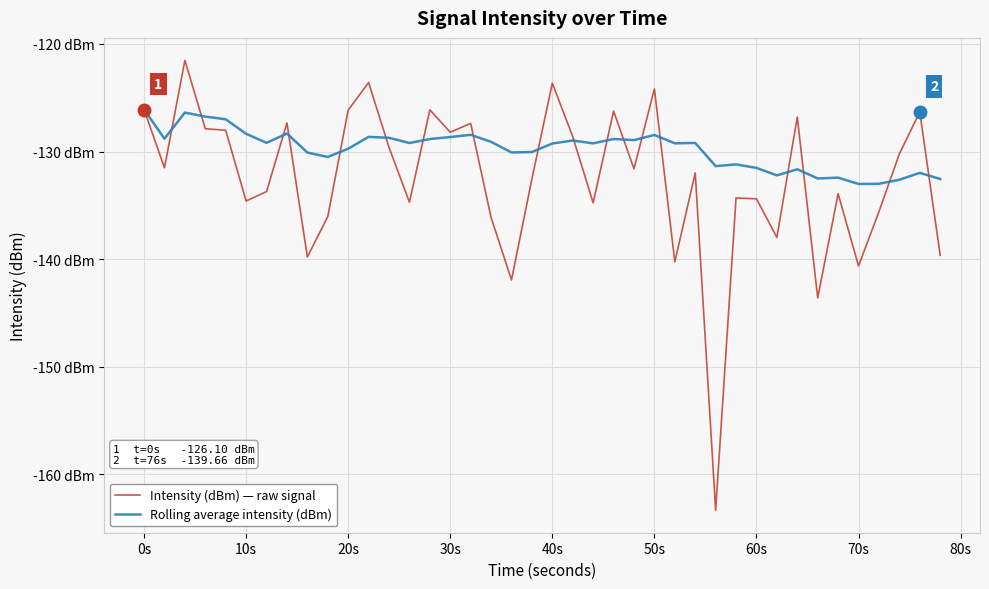

Does the chart have visible grid lines?

Yes